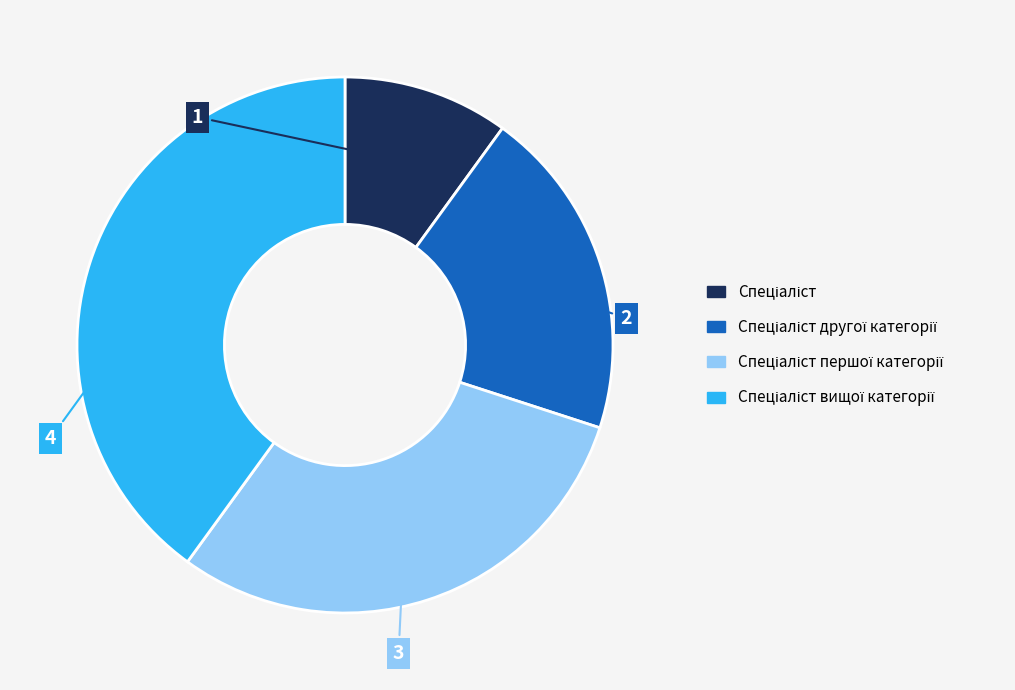

Is there a majority slice in this chart?

No